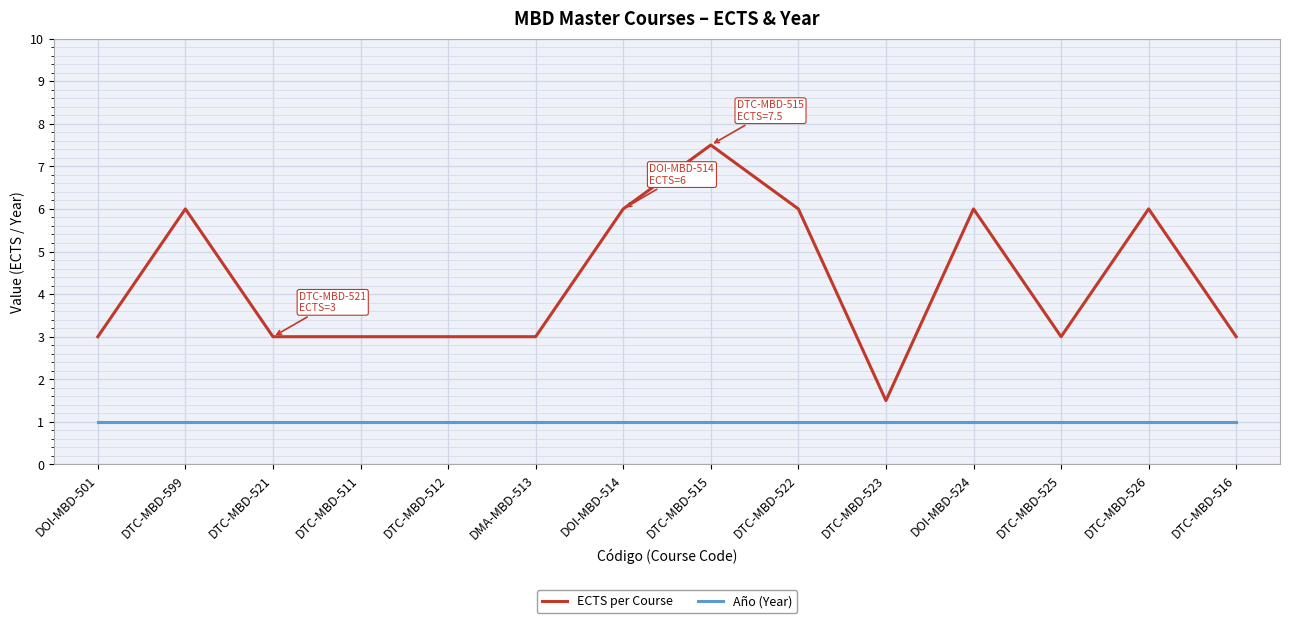

True or false: Año (Year) and ECTS per Course cross at least once.

False